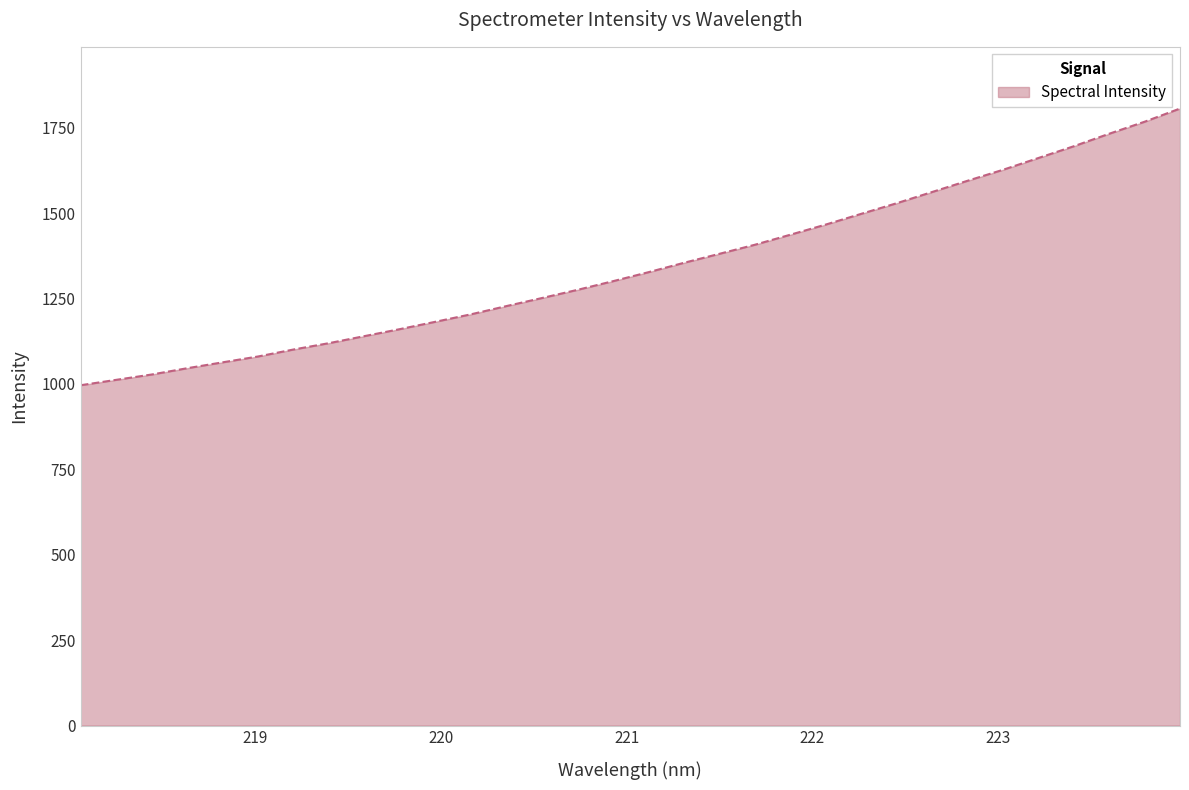

What is the smallest value displayed?

996.1